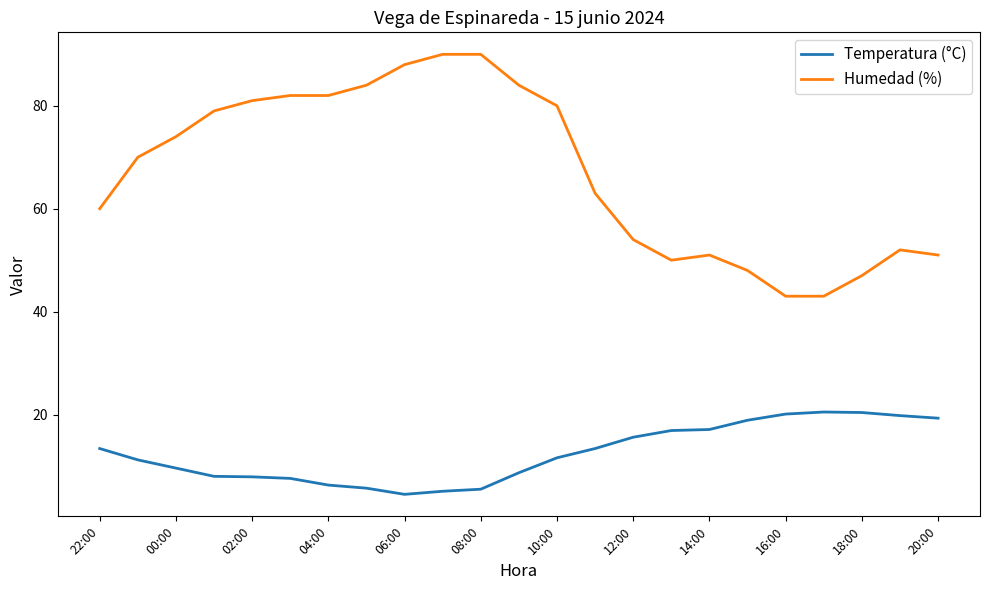

What is the sum of all Humedad (%) values?

1546.0